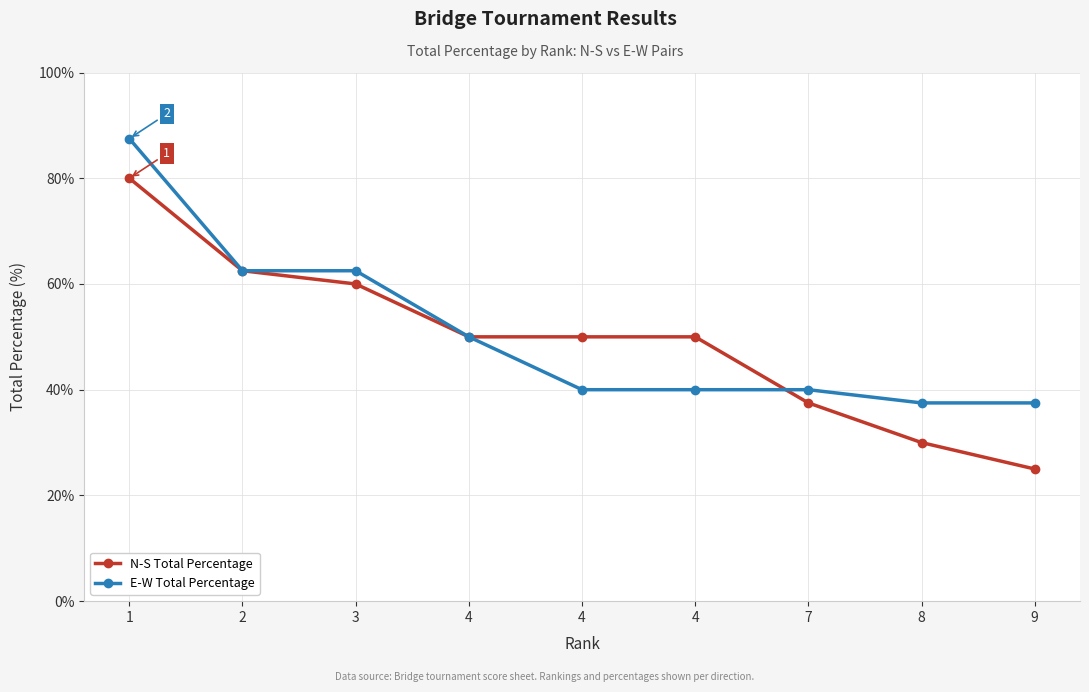

How many categories are shown in the chart?

9